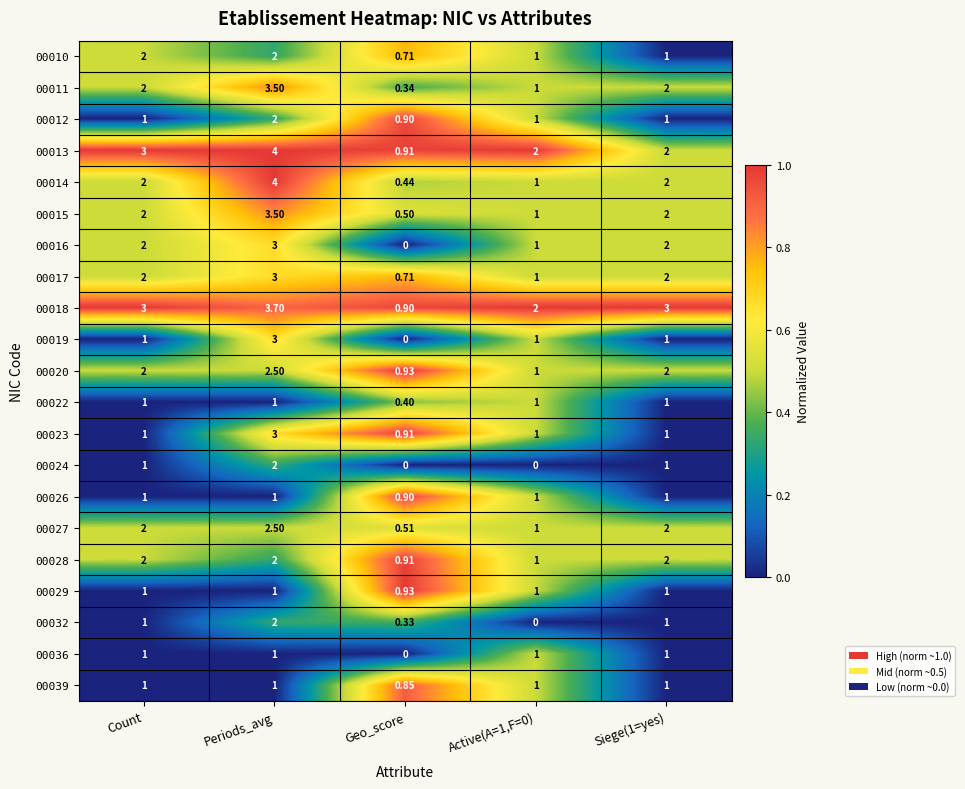

At how many categories does at least one series exceed 0?

5